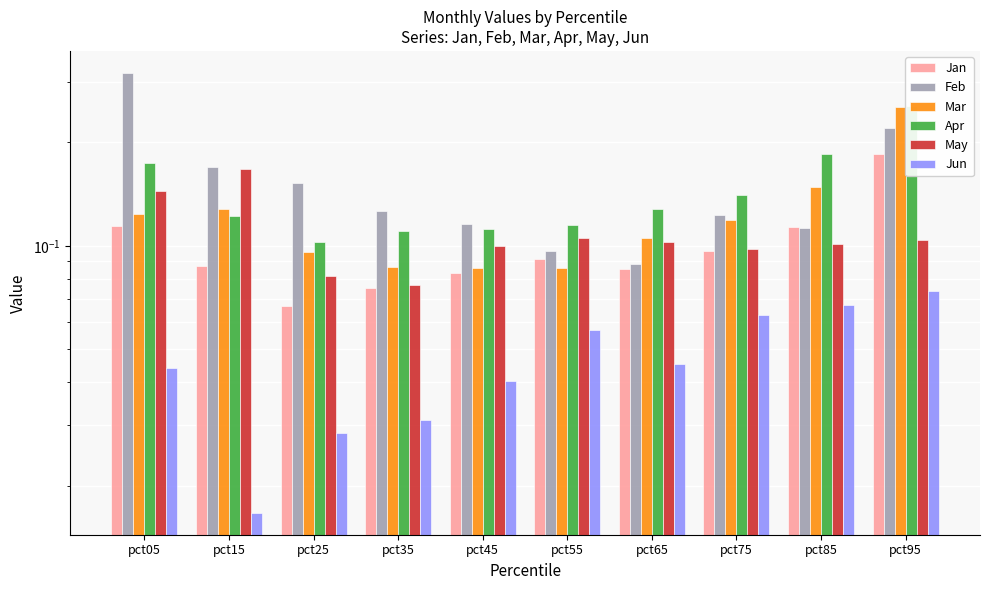

How many series are shown in this chart?

6